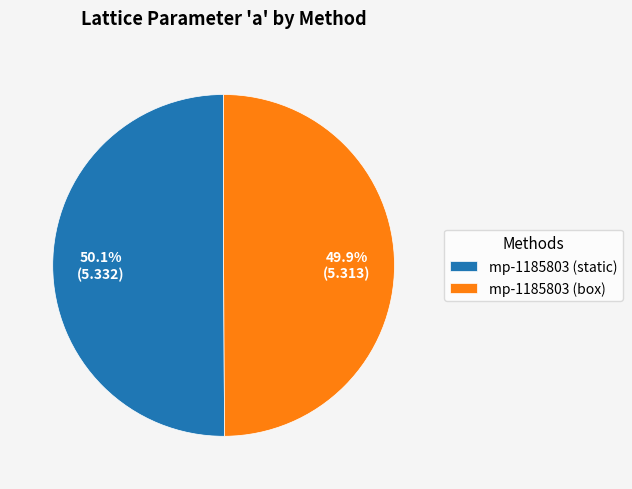

What percentage is the mp-1185803 (static) slice, to the nearest percent?

50%